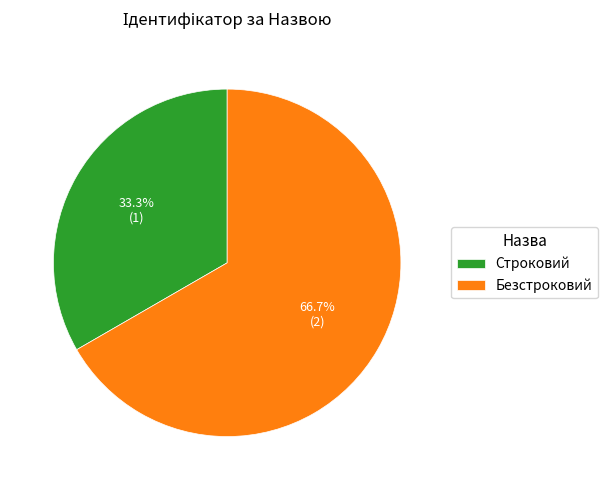

Is it true that Строковий is 44% of the pie?

False